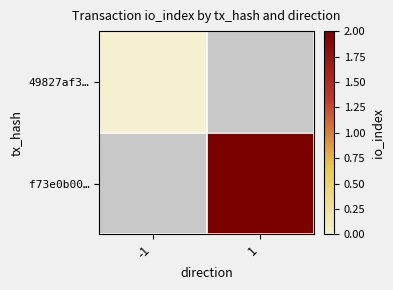

Is the value of 49827af3… at -1 greater than the value of f73e0b00… at -1?

No